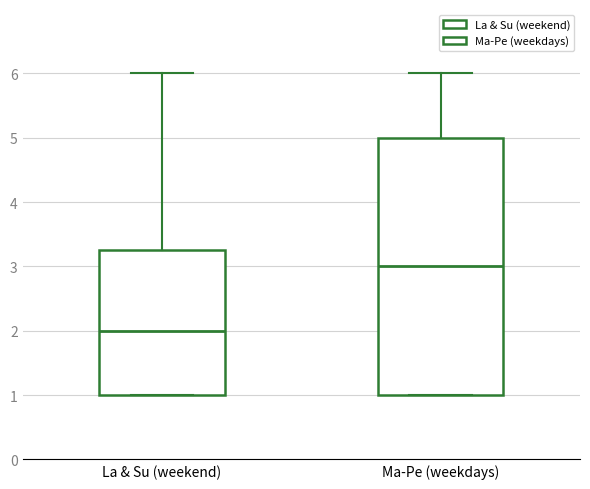

Which box is the tallest, from its lower edge to its upper edge?

Ma-Pe (weekdays)